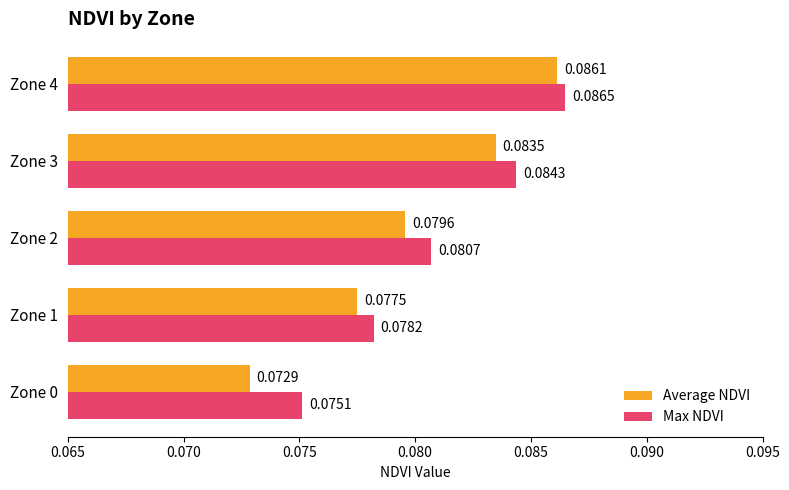

What is the sum of all Average NDVI values?

0.4